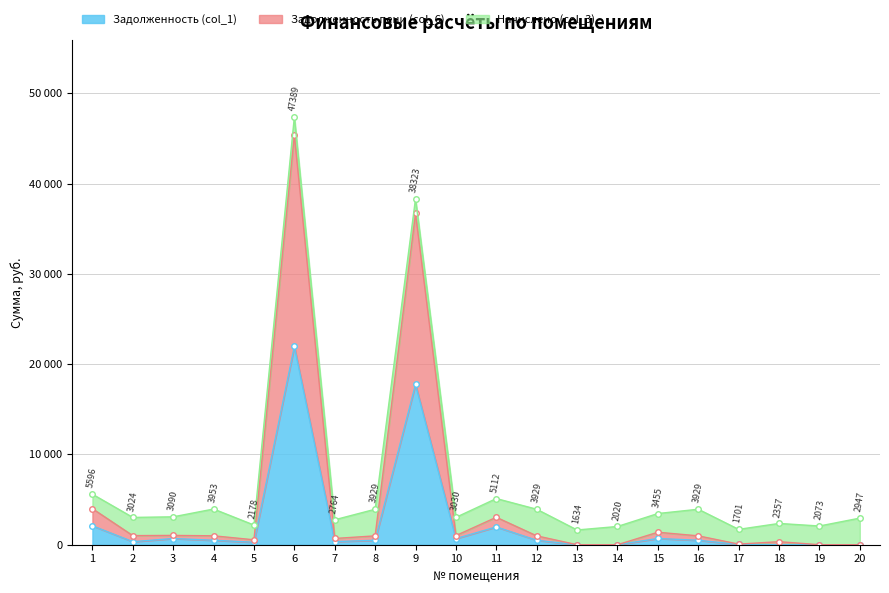

At how many categories does at least one series exceed 21272?

2